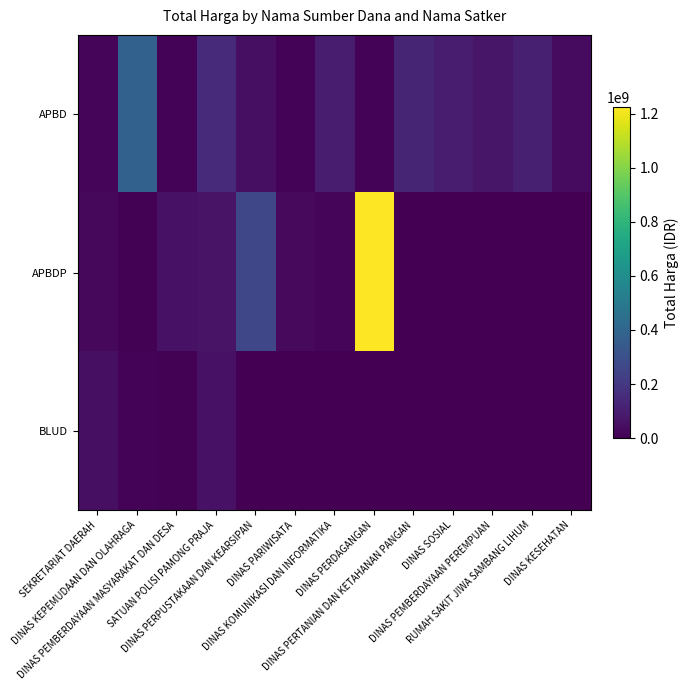

Reading left to right, transcribe all the data shown in this chart.

APBD: SEKRETARIAT DAERAH=19950000	DINAS KEPEMUDAAN DAN OLAHRAGA=379075000	DINAS PEMBERDAYAAN MASYARAKAT DAN DESA=12000000	SATUAN POLISI PAMONG PRAJA=152477000	DINAS PERPUSTAKAAN DAN KEARSIPAN=48140000	DINAS PARIWISATA=11800000	DINAS KOMUNIKASI DAN INFORMATIKA=100000000	DINAS PERDAGANGAN=11100000	DINAS PERTANIAN DAN KETAHANAN PANGAN=127000000	DINAS SOSIAL=98000000	DINAS PEMBERDAYAAN PEREMPUAN=75920000	RUMAH SAKIT JIWA SAMBANG LIHUM=110000000	DINAS KESEHATAN=34132505
APBDP: SEKRETARIAT DAERAH=25200000	DINAS KEPEMUDAAN DAN OLAHRAGA=5093000	DINAS PEMBERDAYAAN MASYARAKAT DAN DESA=59375000	SATUAN POLISI PAMONG PRAJA=65000000	DINAS PERPUSTAKAAN DAN KEARSIPAN=262118150	DINAS PARIWISATA=30800000	DINAS KOMUNIKASI DAN INFORMATIKA=14750000	DINAS PERDAGANGAN=1224682000	DINAS PERTANIAN DAN KETAHANAN PANGAN=0	DINAS SOSIAL=0	DINAS PEMBERDAYAAN PEREMPUAN=0	RUMAH SAKIT JIWA SAMBANG LIHUM=0	DINAS KESEHATAN=0
BLUD: SEKRETARIAT DAERAH=49478000	DINAS KEPEMUDAAN DAN OLAHRAGA=13442000	DINAS PEMBERDAYAAN MASYARAKAT DAN DESA=6936000	SATUAN POLISI PAMONG PRAJA=59935000	DINAS PERPUSTAKAAN DAN KEARSIPAN=0	DINAS PARIWISATA=0	DINAS KOMUNIKASI DAN INFORMATIKA=0	DINAS PERDAGANGAN=0	DINAS PERTANIAN DAN KETAHANAN PANGAN=0	DINAS SOSIAL=0	DINAS PEMBERDAYAAN PEREMPUAN=0	RUMAH SAKIT JIWA SAMBANG LIHUM=0	DINAS KESEHATAN=0